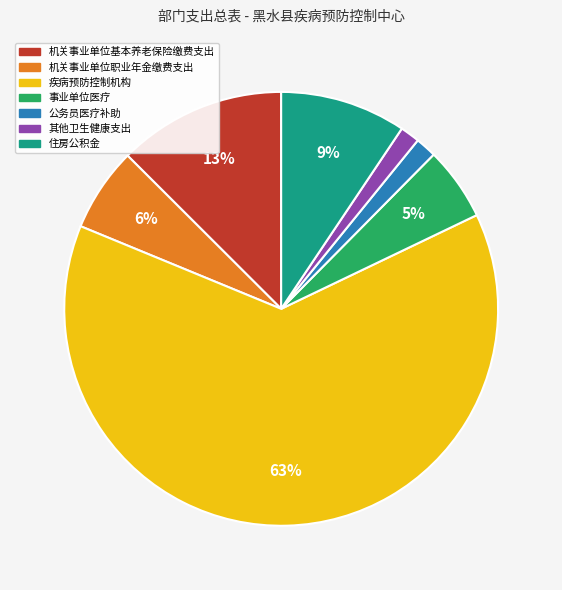

The 住房公积金 slice represents 20% of the pie. True or false?

False